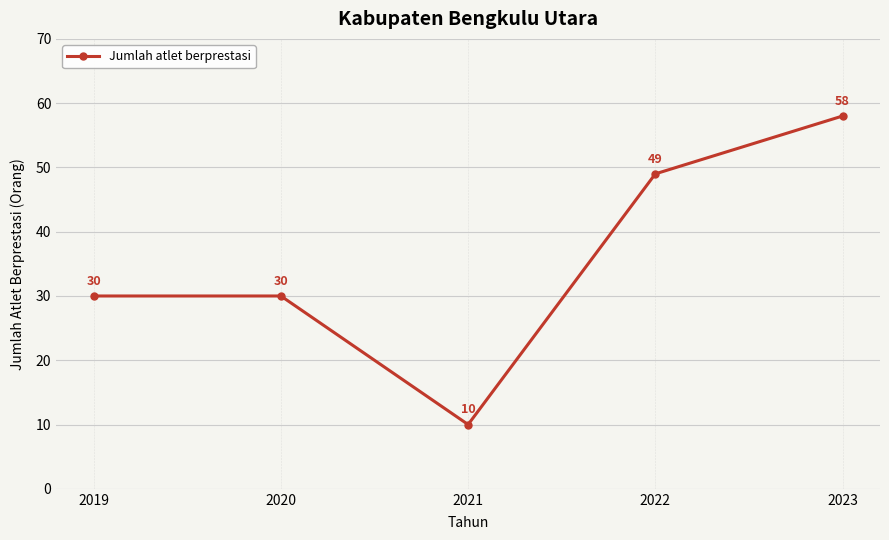

Read the value at 2020.

30